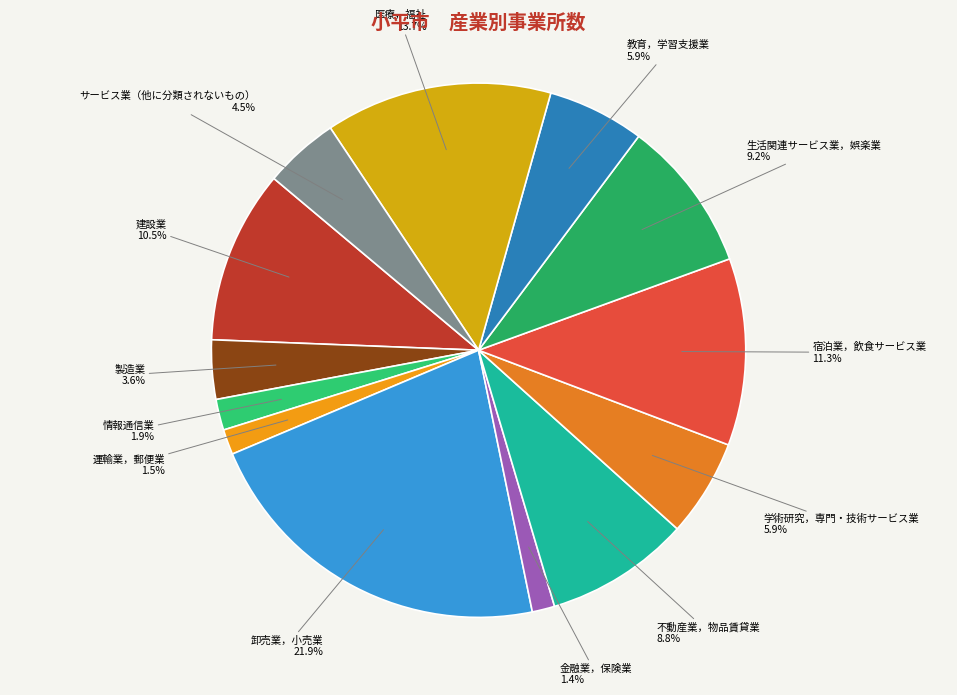

What portion of the pie excludes 医療，福祉?

86.3%